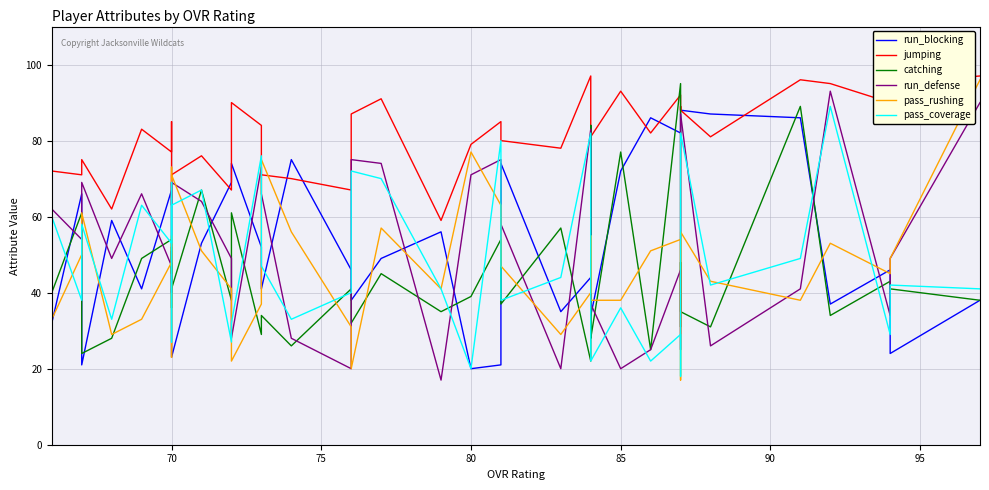

Count the number of categories in the chart.

40